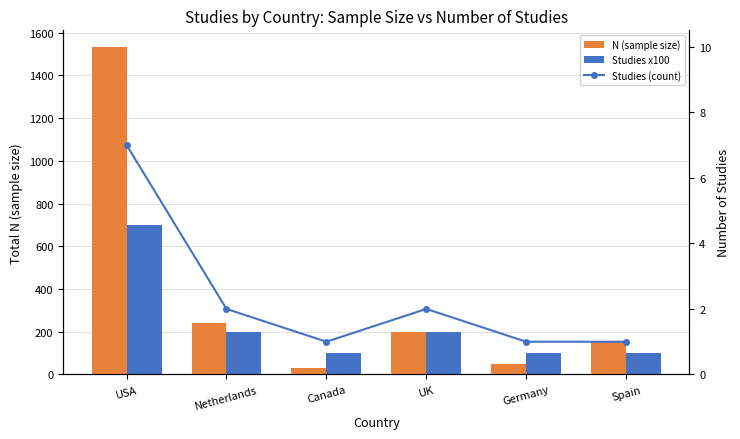

Is the value of Studies (count) at Canada greater than the value of Studies x100 at Germany?

No